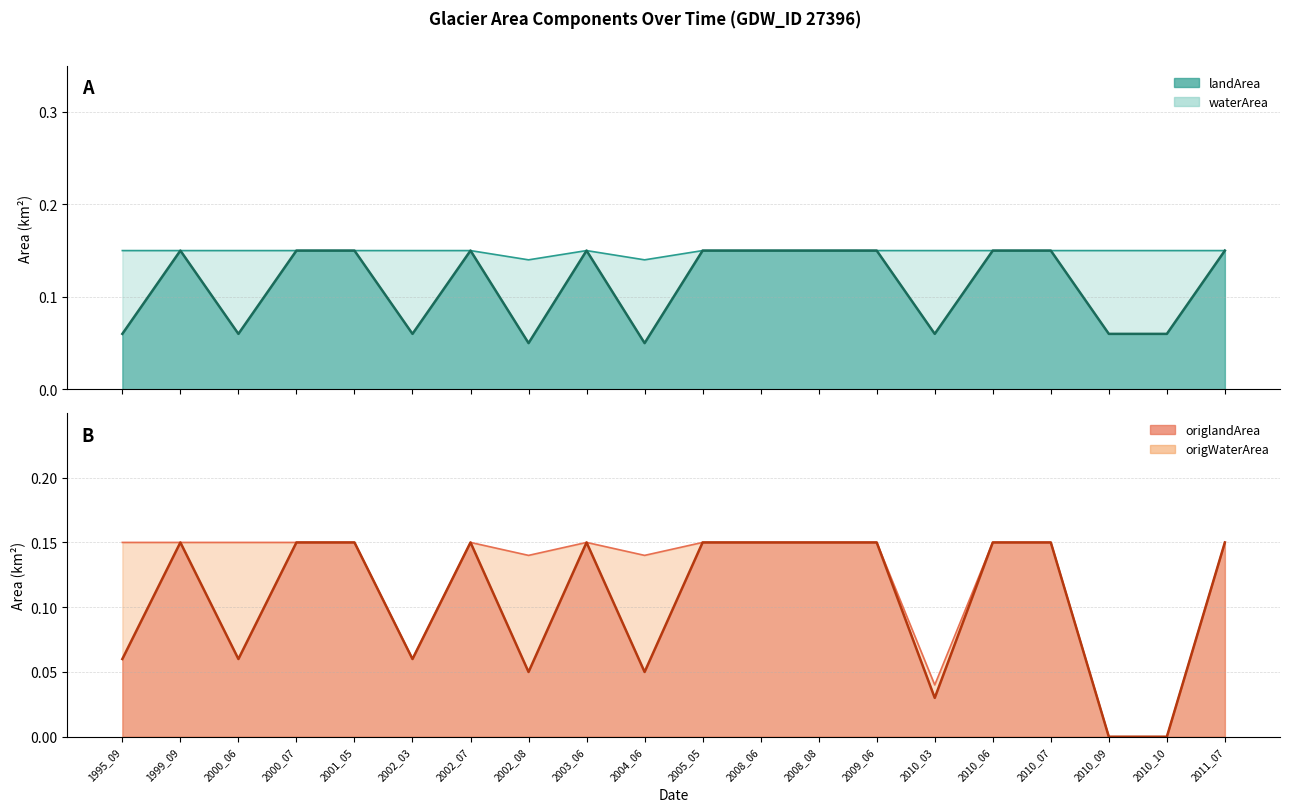

True or false: origlandArea and landArea intersect in this chart.

False